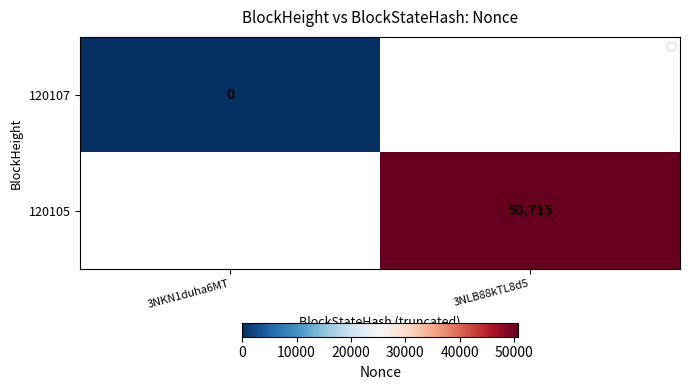

Is the value of 120105 at 3NLB88kTL8d5 greater than the value of 120107 at 3NKN1duha6MT?

Yes